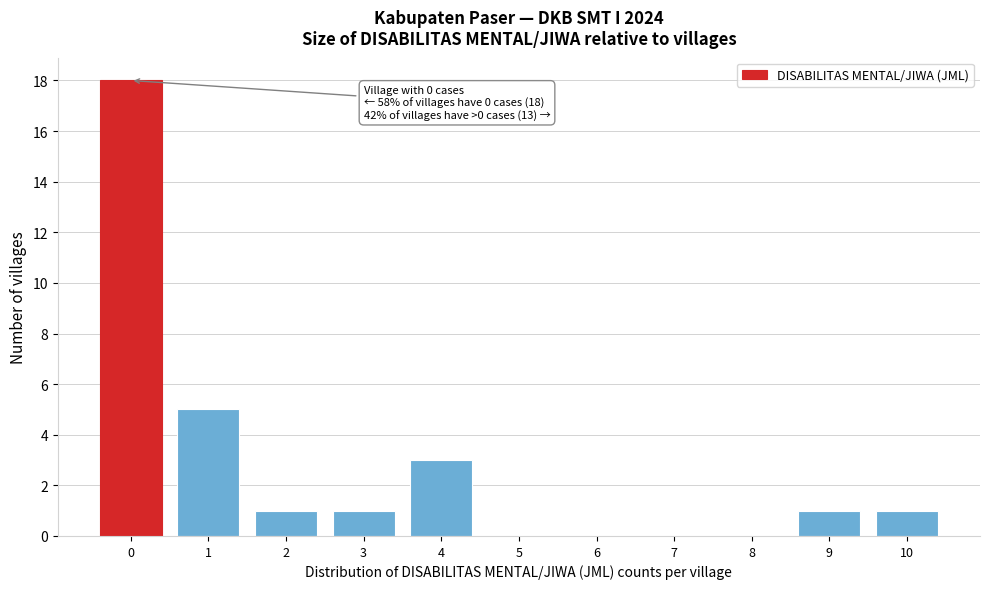

Reading right to left, transcribe all the data shown in this chart.

10=1	9=1	8=0	7=0	6=0	5=0	4=3	3=1	2=1	1=5	0=18